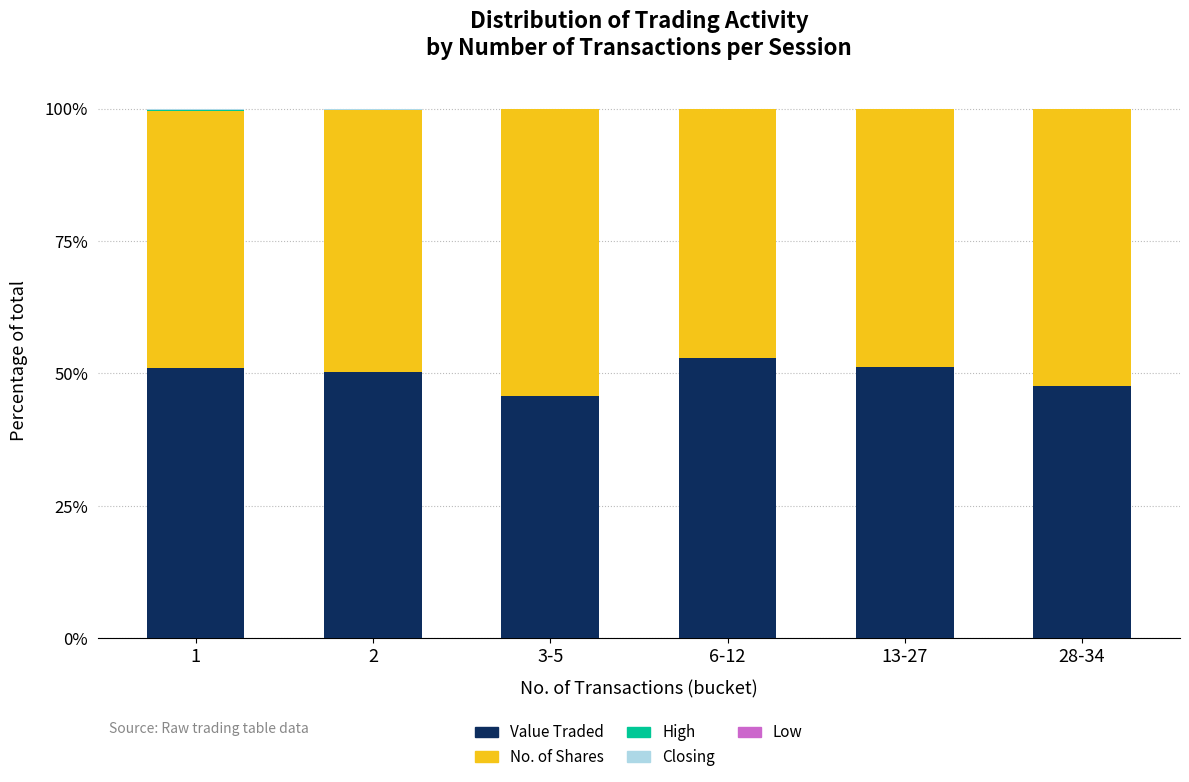

What is the maximum value for Value Traded?

52.9